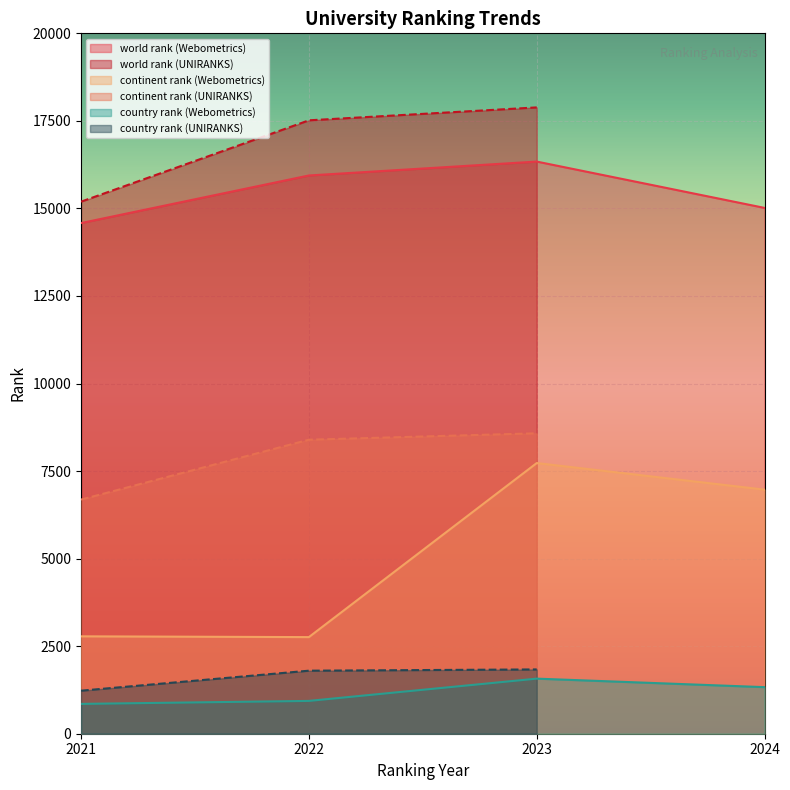

True or false: continent rank (Webometrics) and world rank (Webometrics) cross at least once.

False